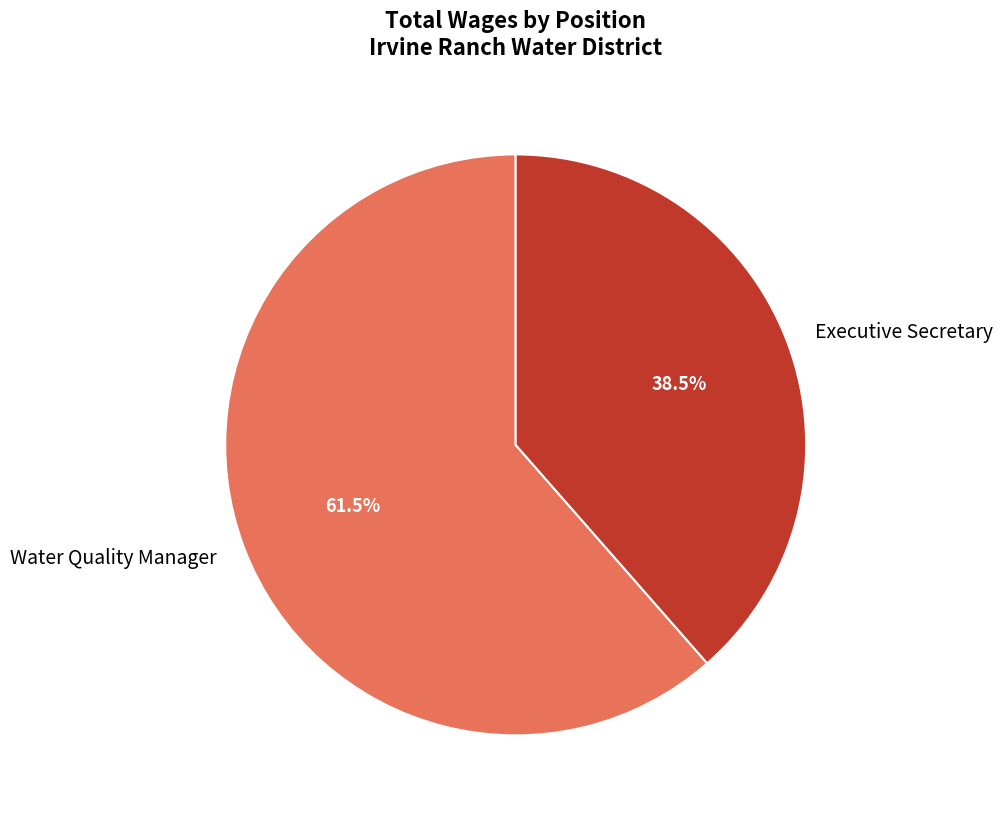

What is the largest slice in the pie chart?

Water Quality Manager